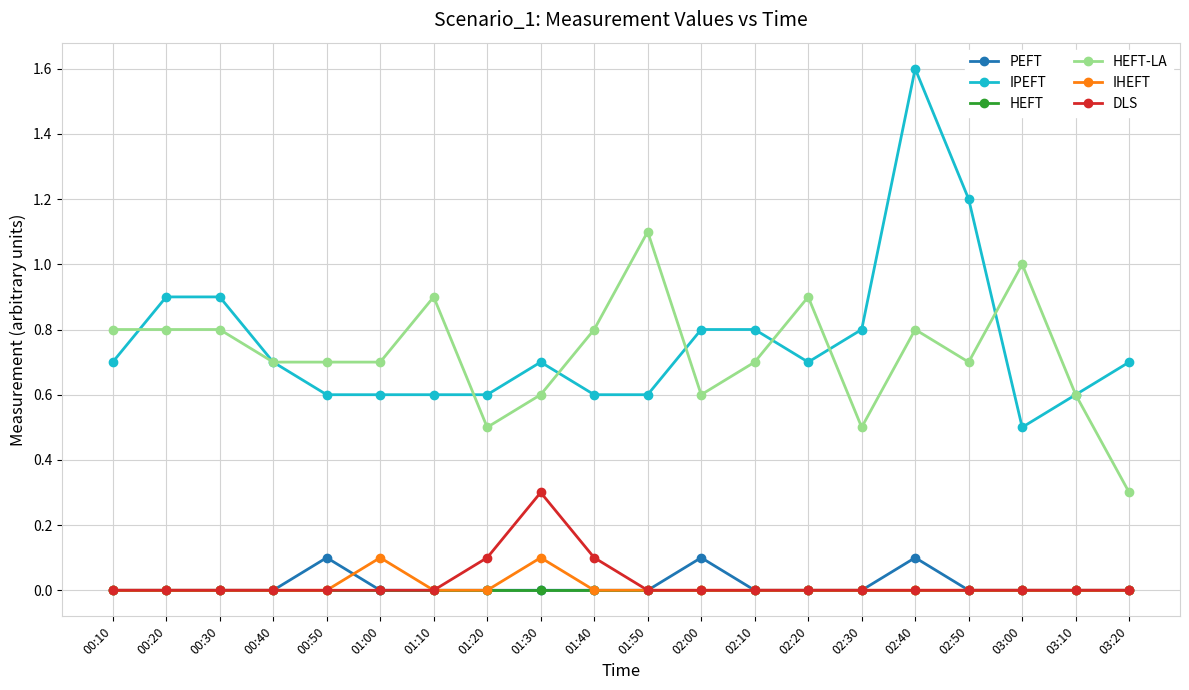

Reading left to right, what are all the values shown in this chart?

PEFT: 0.0	0.0	0.0	0.0	0.1	0.0	0.0	0.0	0.0	0.0	0.0	0.1	0.0	0.0	0.0	0.1	0.0	0.0	0.0	0.0
IPEFT: 0.7	0.9	0.9	0.7	0.6	0.6	0.6	0.6	0.7	0.6	0.6	0.8	0.8	0.7	0.8	1.6	1.2	0.5	0.6	0.7
HEFT: 0.0	0.0	0.0	0.0	0.0	0.0	0.0	0.0	0.0	0.0	0.0	0.0	0.0	0.0	0.0	0.0	0.0	0.0	0.0	0.0
HEFT-LA: 0.8	0.8	0.8	0.7	0.7	0.7	0.9	0.5	0.6	0.8	1.1	0.6	0.7	0.9	0.5	0.8	0.7	1.0	0.6	0.3
IHEFT: 0.0	0.0	0.0	0.0	0.0	0.1	0.0	0.0	0.1	0.0	0.0	0.0	0.0	0.0	0.0	0.0	0.0	0.0	0.0	0.0
DLS: 0.0	0.0	0.0	0.0	0.0	0.0	0.0	0.1	0.3	0.1	0.0	0.0	0.0	0.0	0.0	0.0	0.0	0.0	0.0	0.0